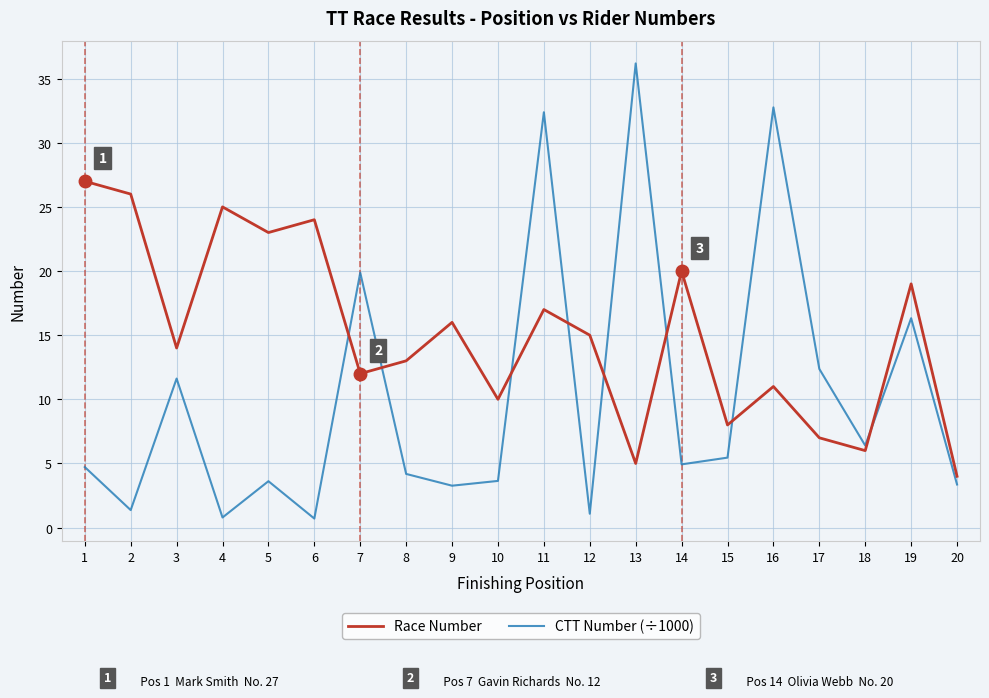

The value of Race Number at 19 is 25.7. True or false?

False